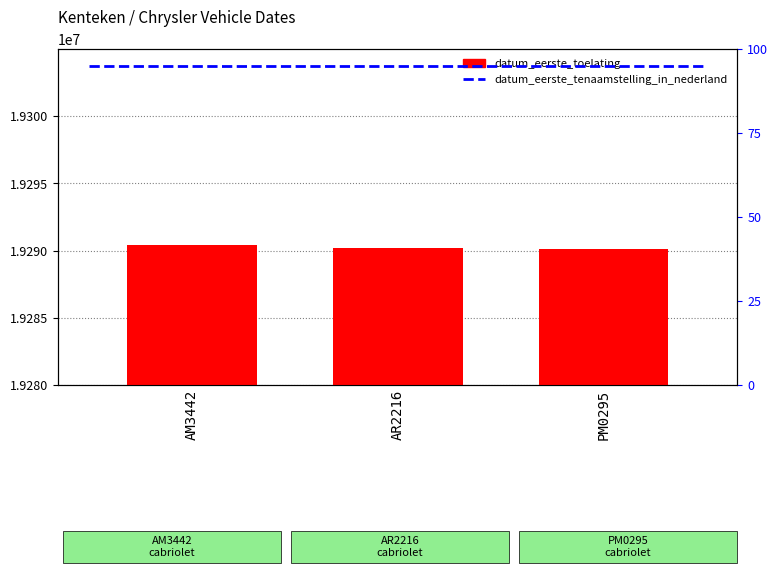

The chart shows a value of 19290401 at AM3442. True or false?

True